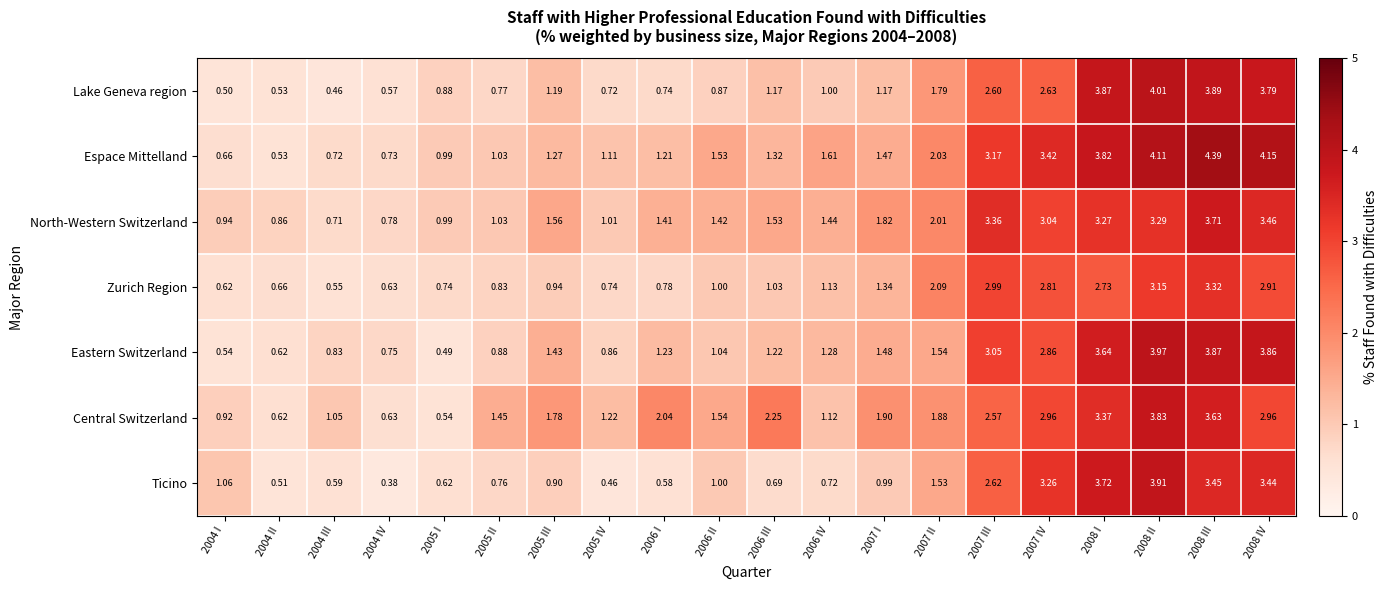

Rank the series by their maximum value, from lowest to highest.

Zurich Region, North-Western Switzerland, Central Switzerland, Ticino, Eastern Switzerland, Lake Geneva region, Espace Mittelland